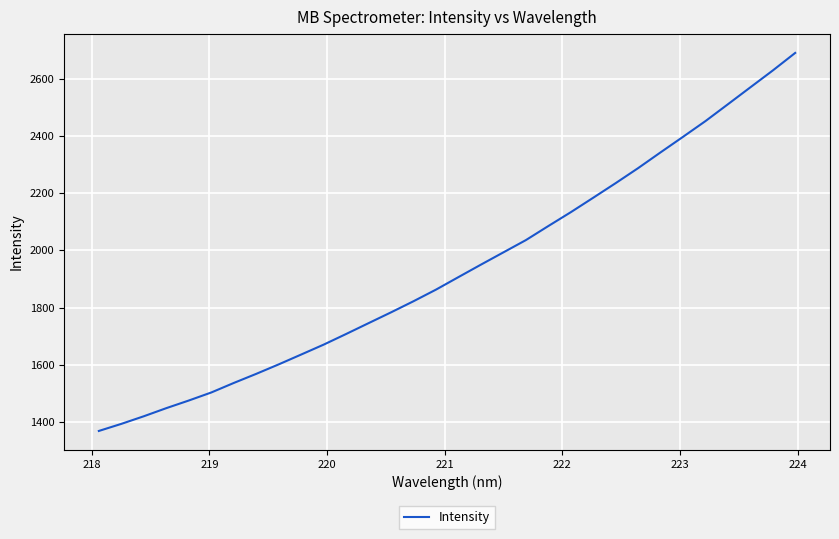

What is the maximum value shown in the chart?

2689.4